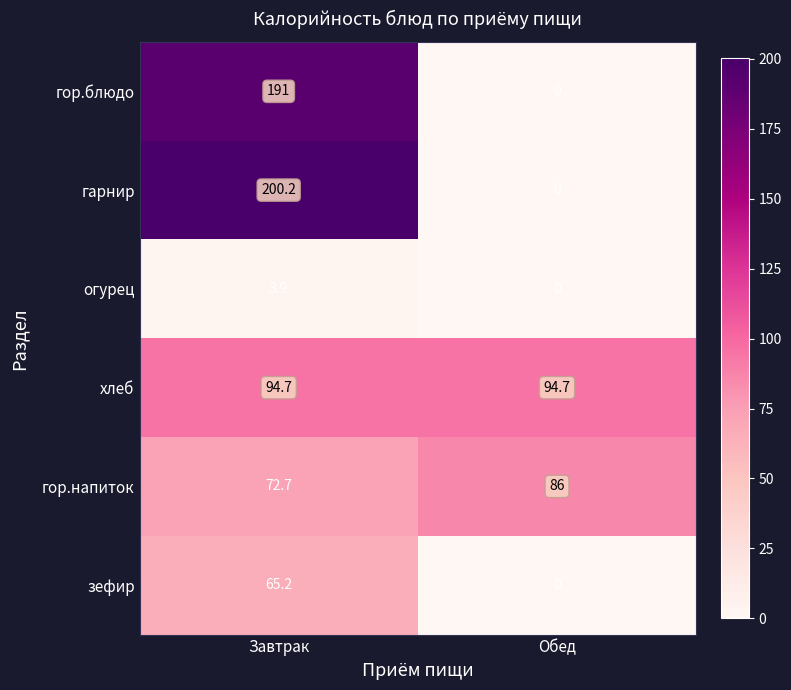

True or false: гарнир has a value of 200.2 at Завтрак.

True